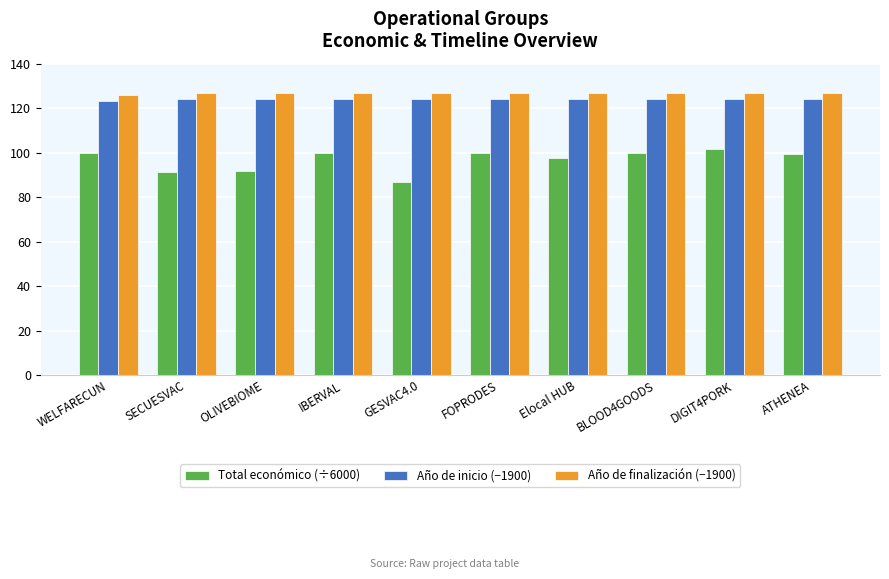

What is the highest value of the Año de finalización (−1900) series?

127.0